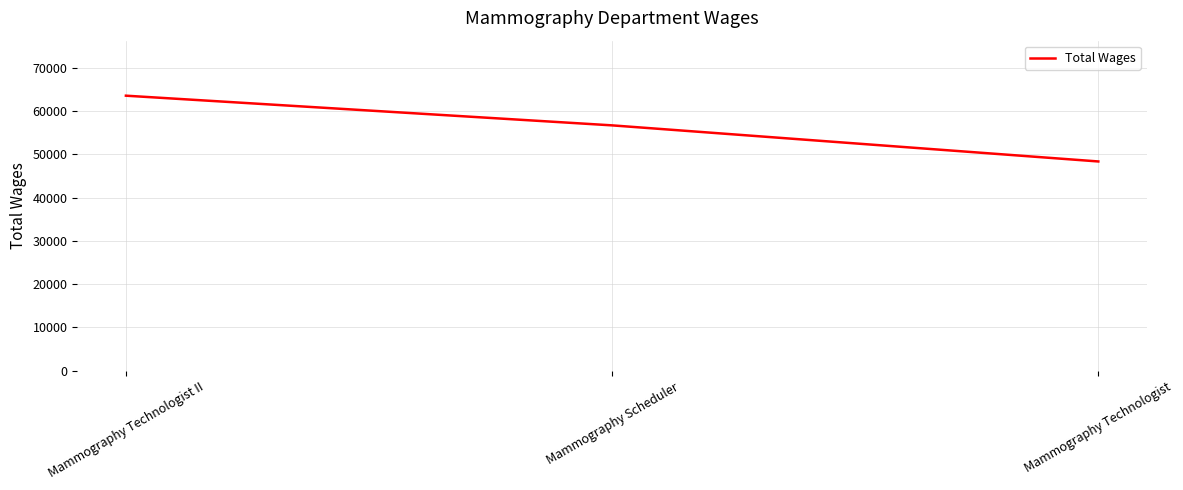

What value does the data have at Mammography Technologist, to the nearest 10?

48370